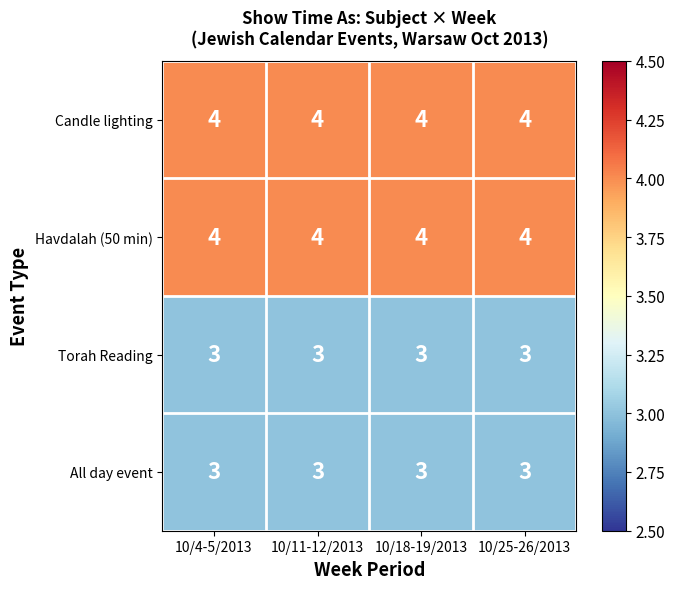

What is the difference between the highest and lowest values at 10/25-26/2013?

1